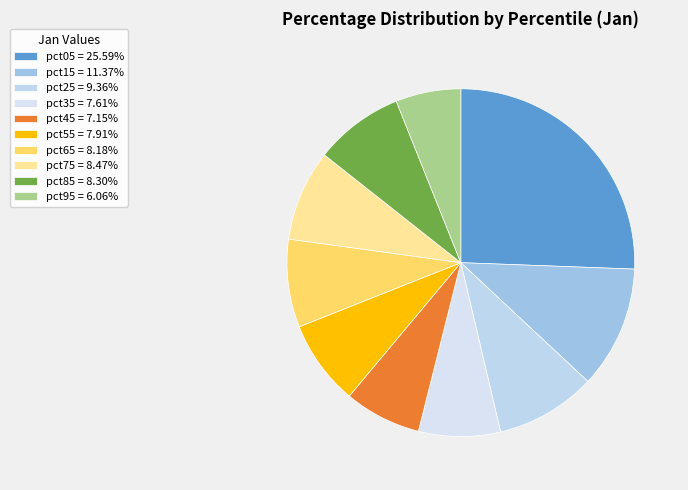

Combined, what portion of the pie is pct45 and pct25?

16.5%